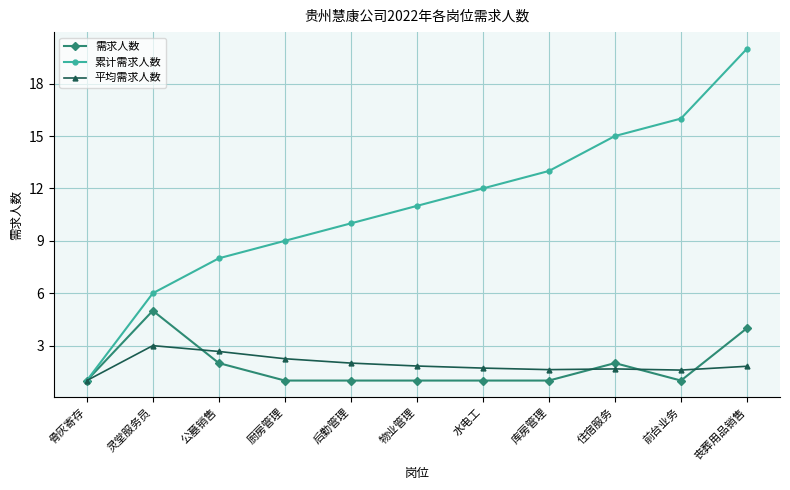

True or false: 平均需求人数 has a value of 0.5 at 物业管理.

False